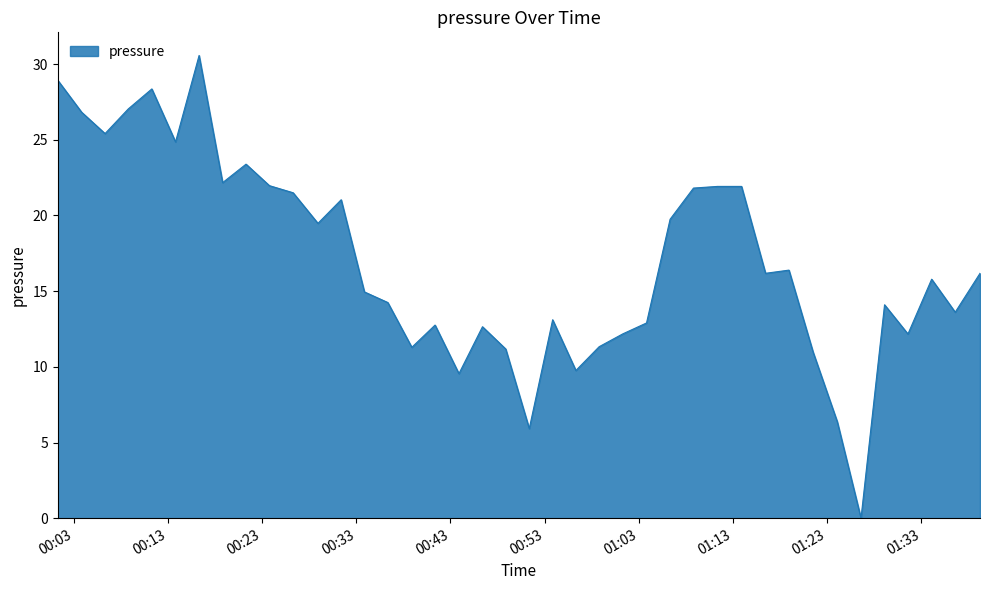

What is the greatest value displayed?

30.6